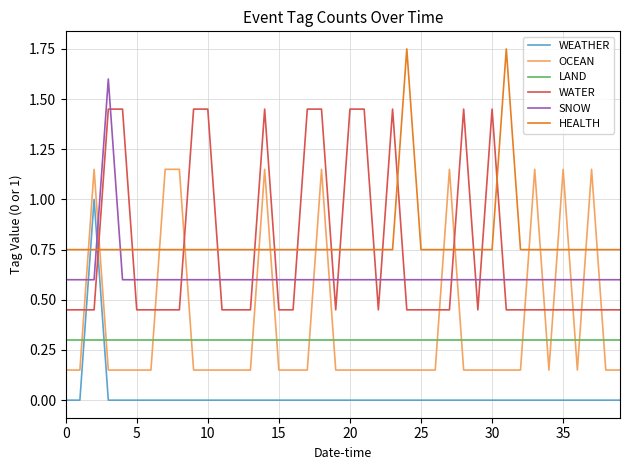

What is the average value of the SNOW series?

0.6